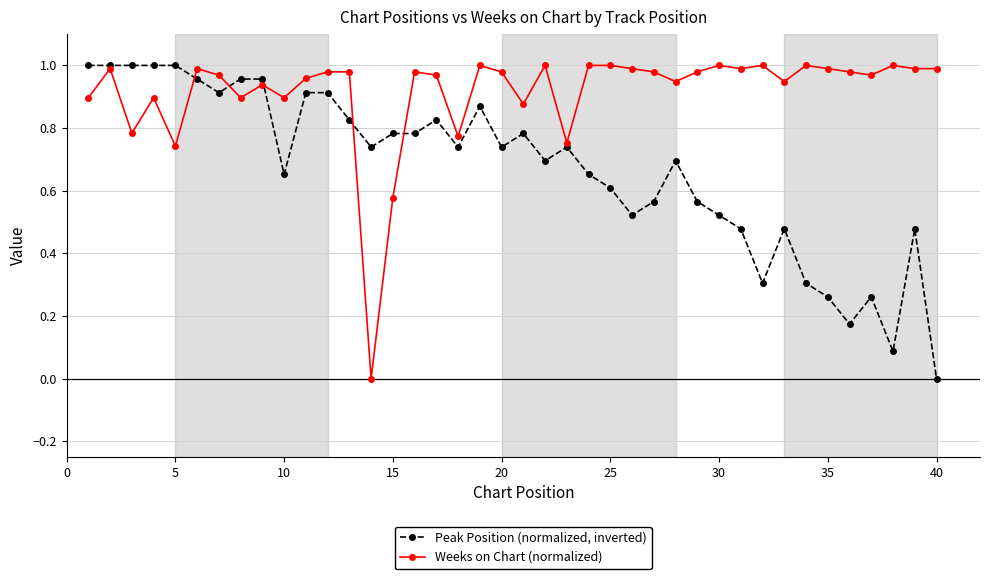

Which series has the largest total across all categories?

Weeks on Chart (normalized)